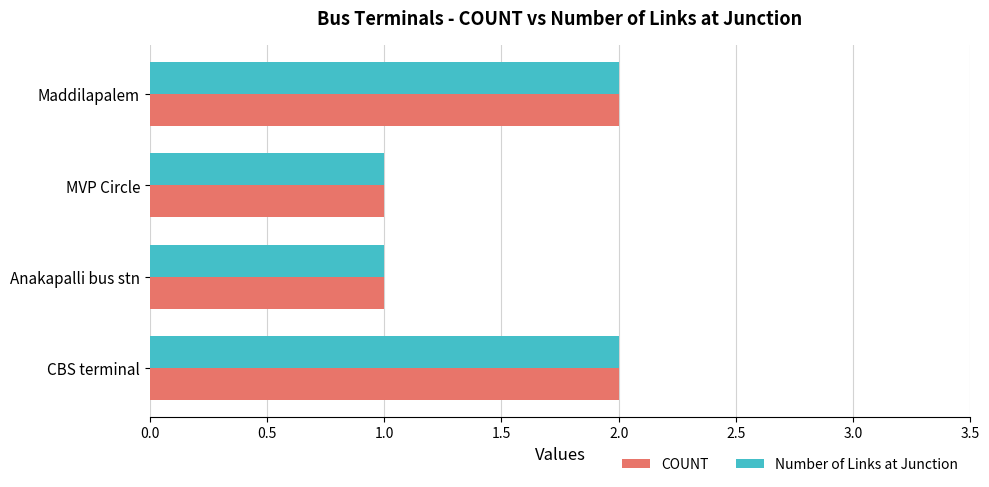

What is the maximum value shown in the chart?

2